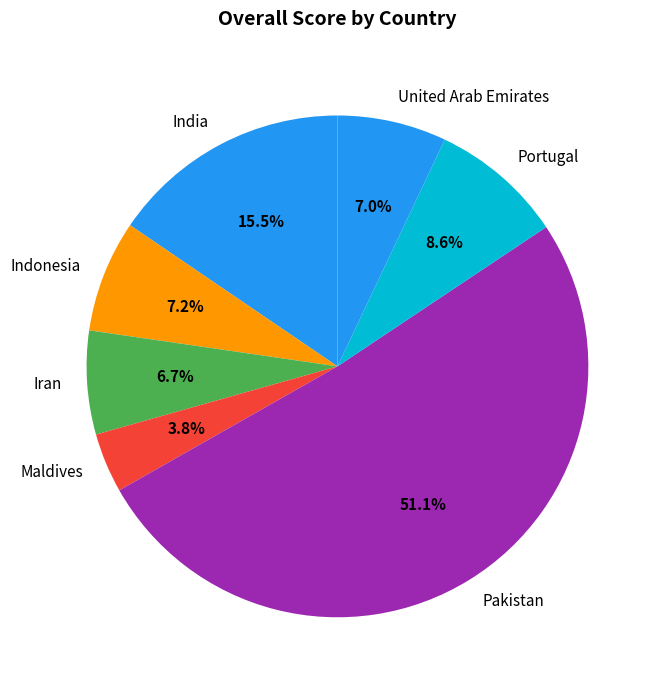

Does Iran account for over 50% of the chart?

No